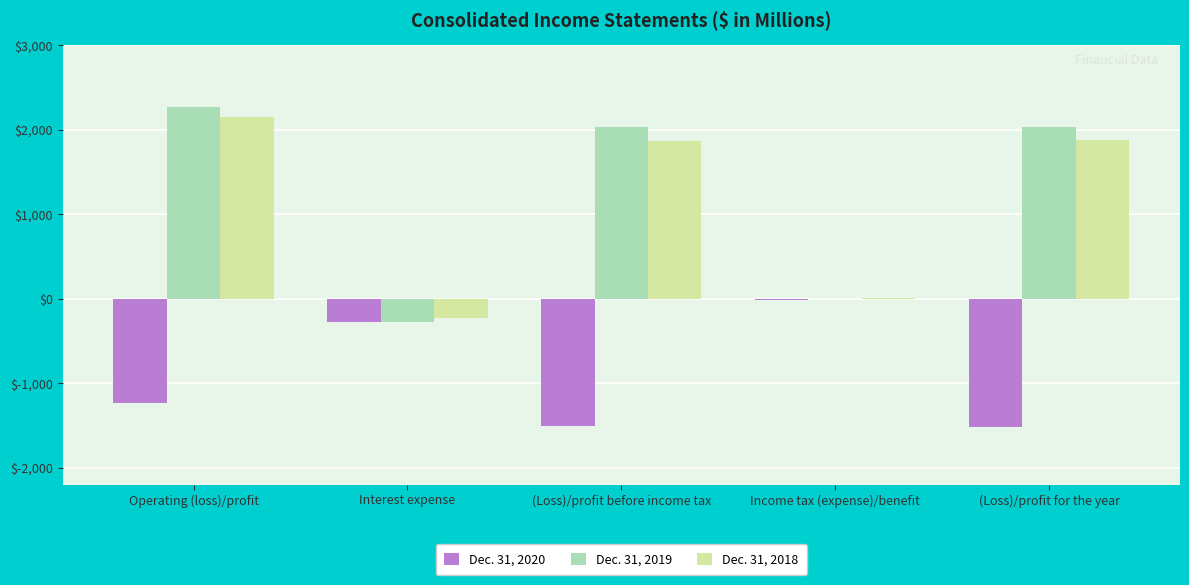

Is the value of Dec. 31, 2019 at Operating (loss)/profit greater than the value of Dec. 31, 2018 at Income tax (expense)/benefit?

Yes